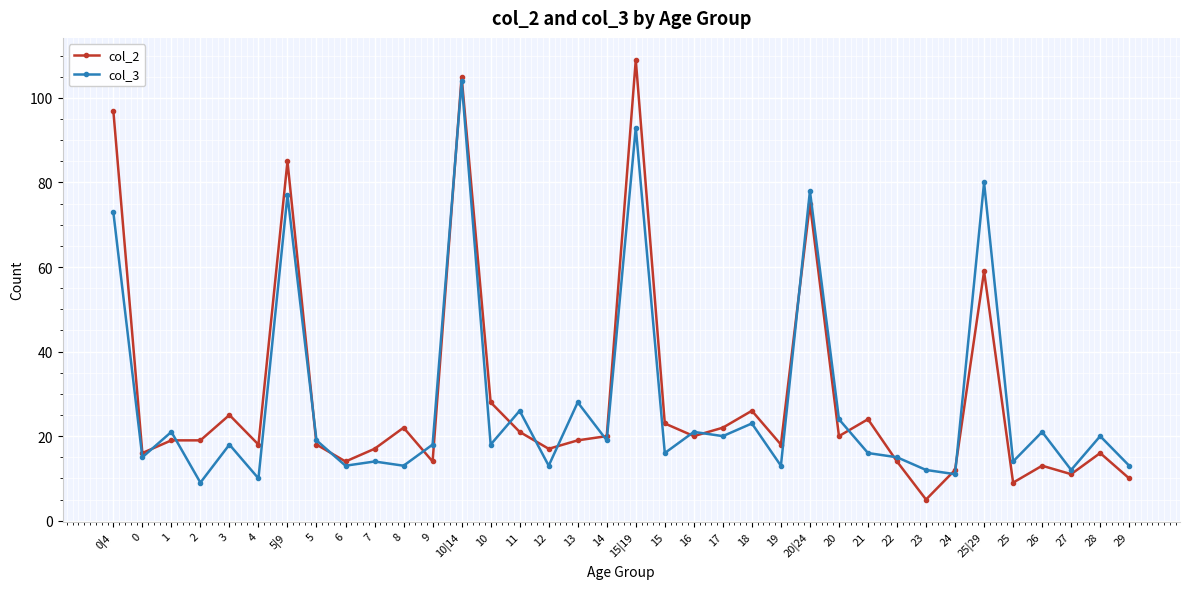

Is the value of col_2 at 15 greater than the value of col_3 at 15?

Yes